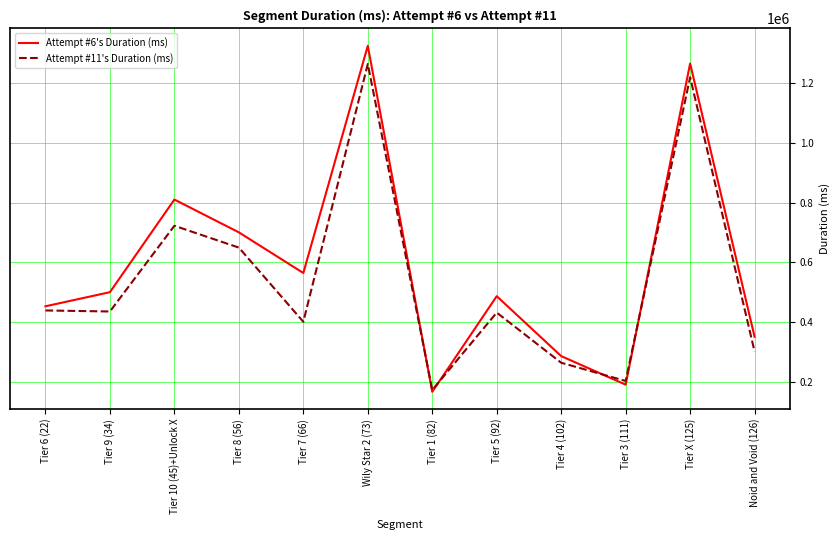

The Attempt #11's Duration (ms) series shows 163900 at Tier 7 (66). True or false?

False